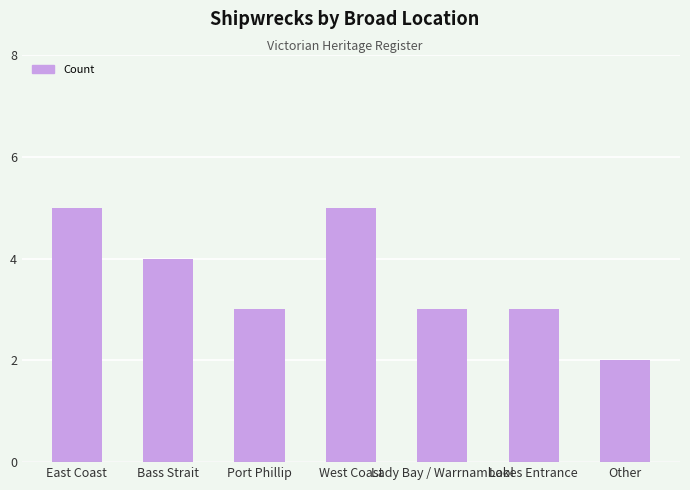

Is it true that the value at West Coast is 1?

False